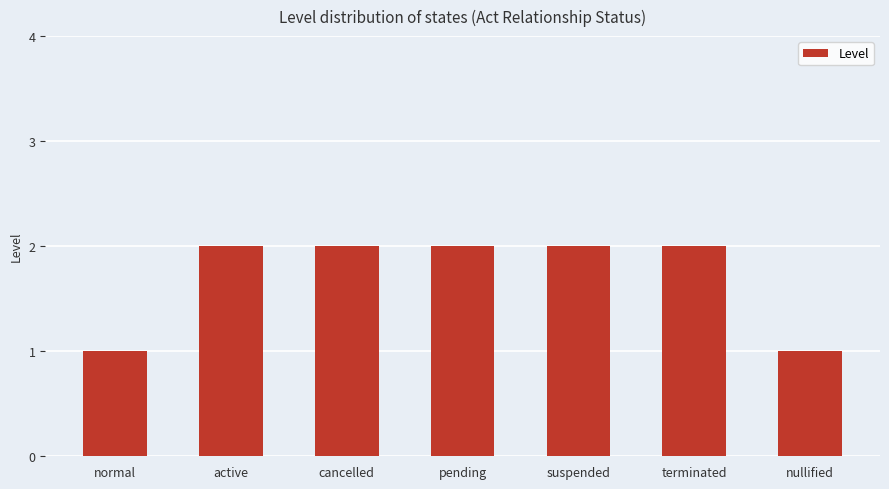

What is the change in value from normal to pending?

+1